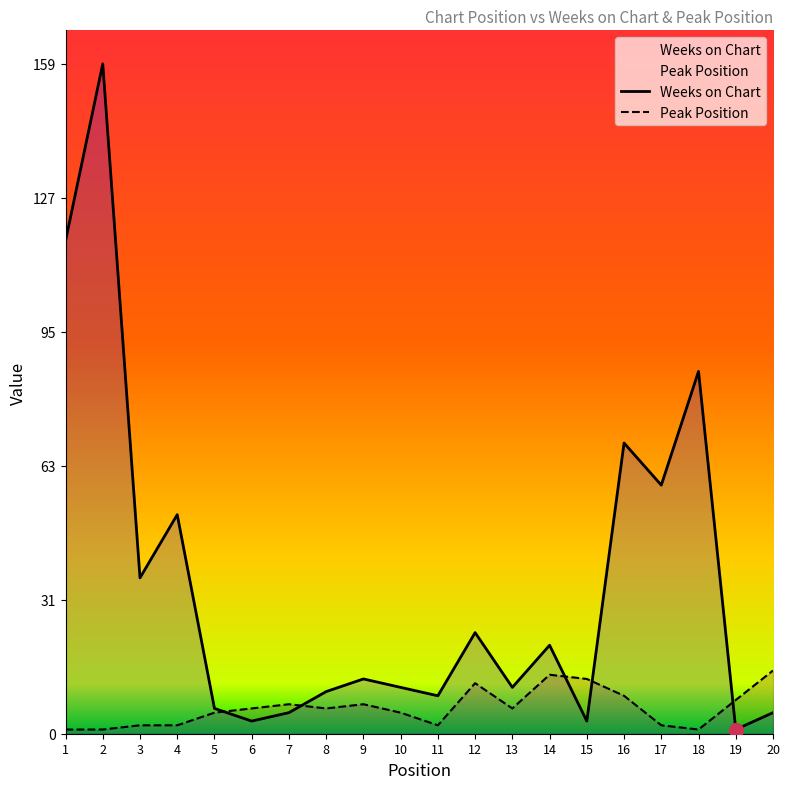

At which category is the sum across all series the highest?

2